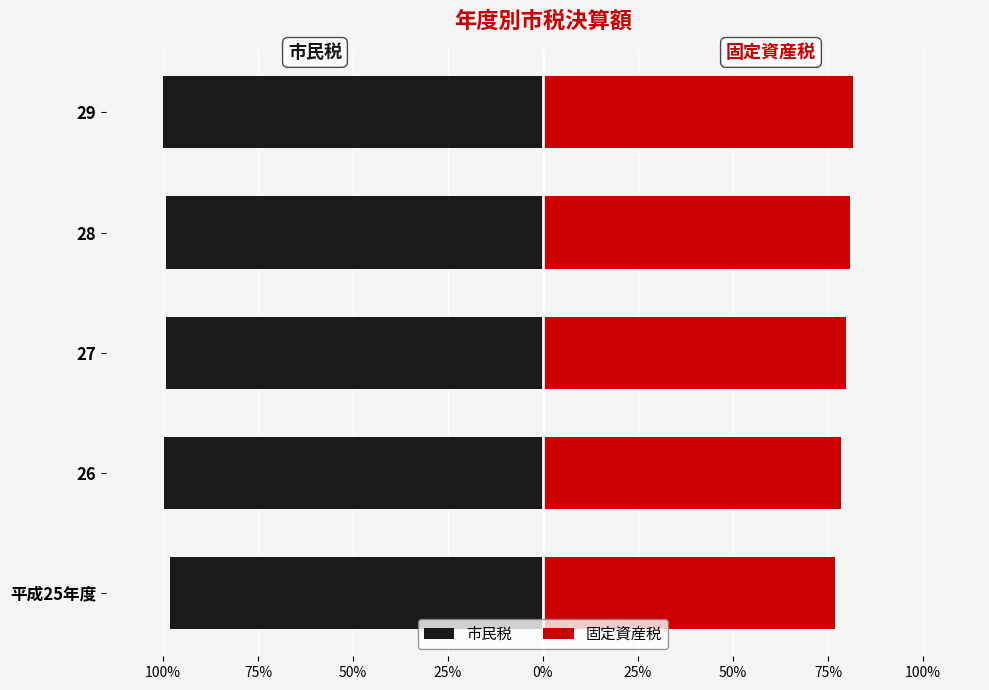

What is the maximum value for 市民税?

-98.1